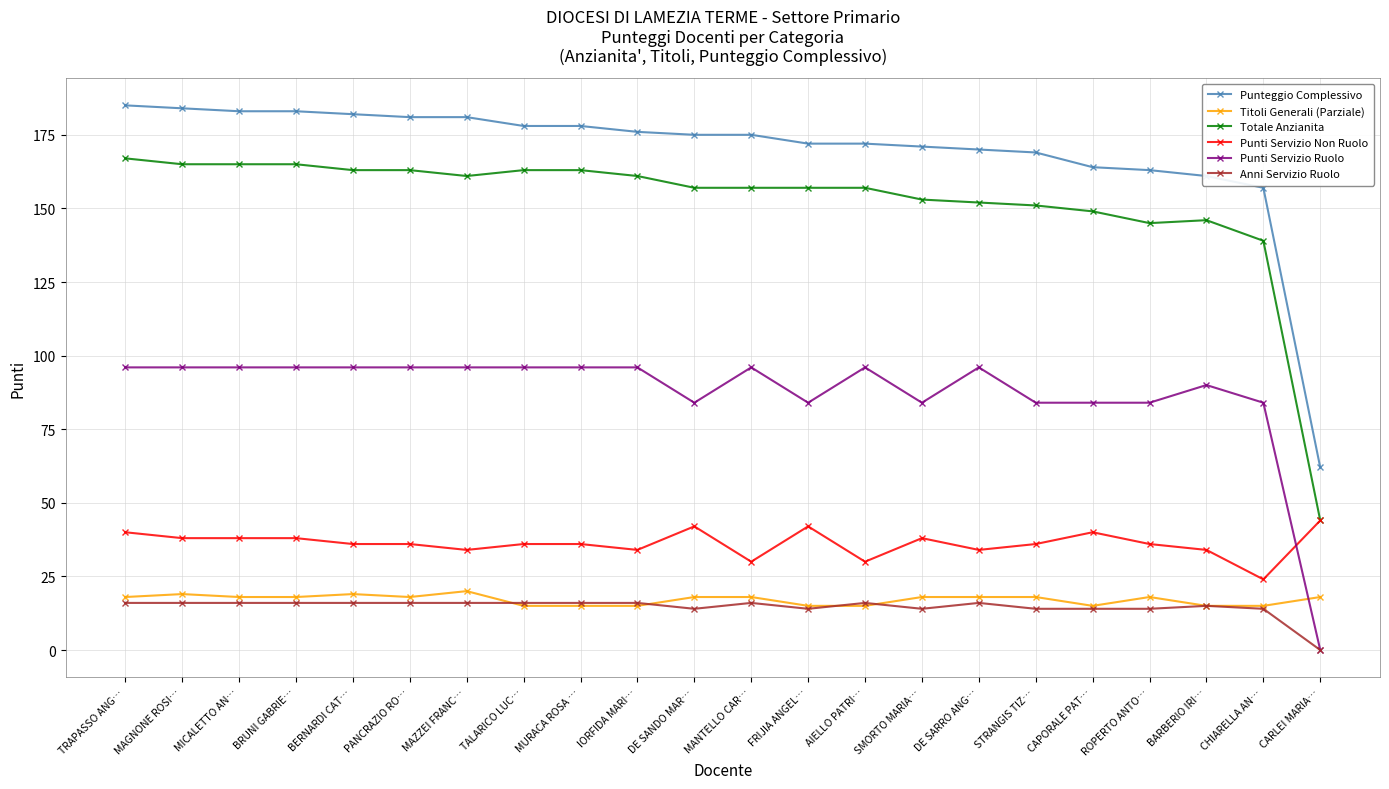

The Titoli Generali (Parziale) series shows 25 at MURACA ROSA …. True or false?

False